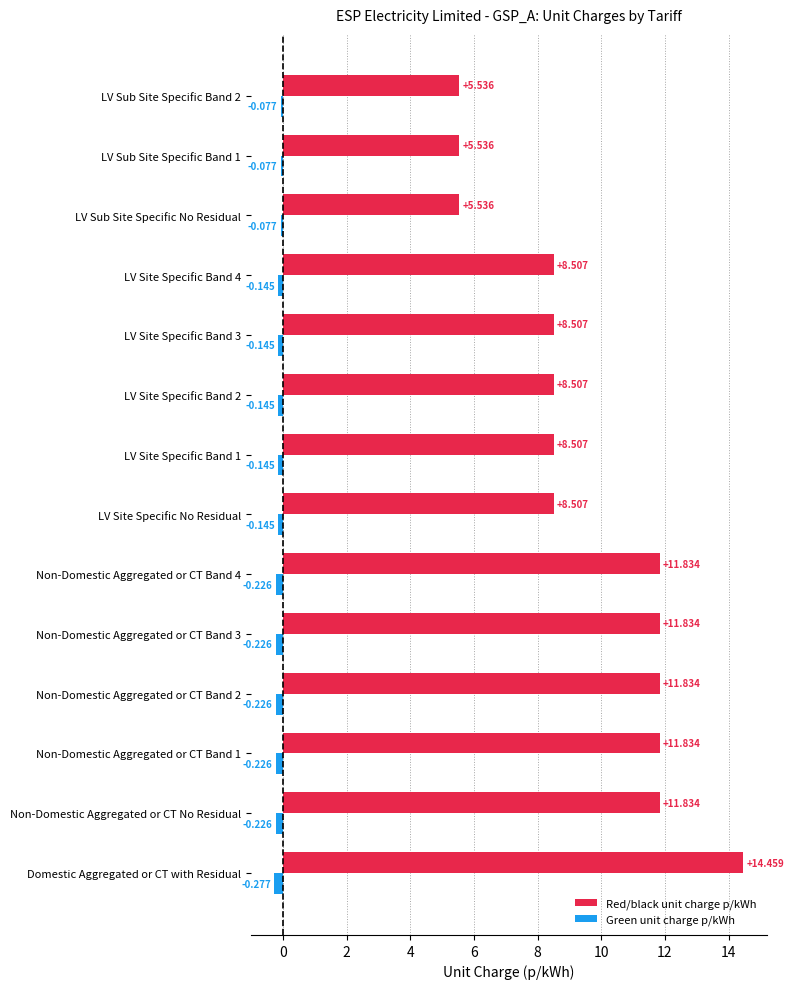

Rank the series by their maximum value, from lowest to highest.

Green unit charge p/kWh, Red/black unit charge p/kWh